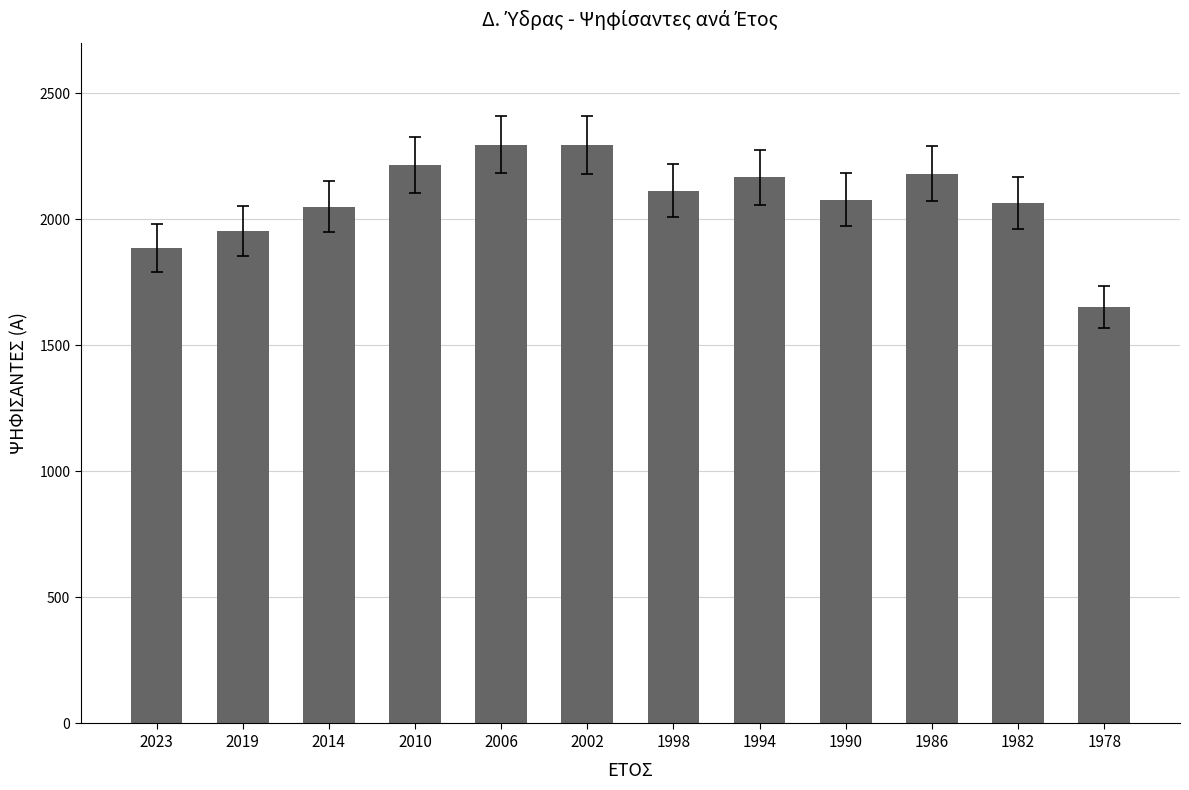

How many data points does each series have?

12